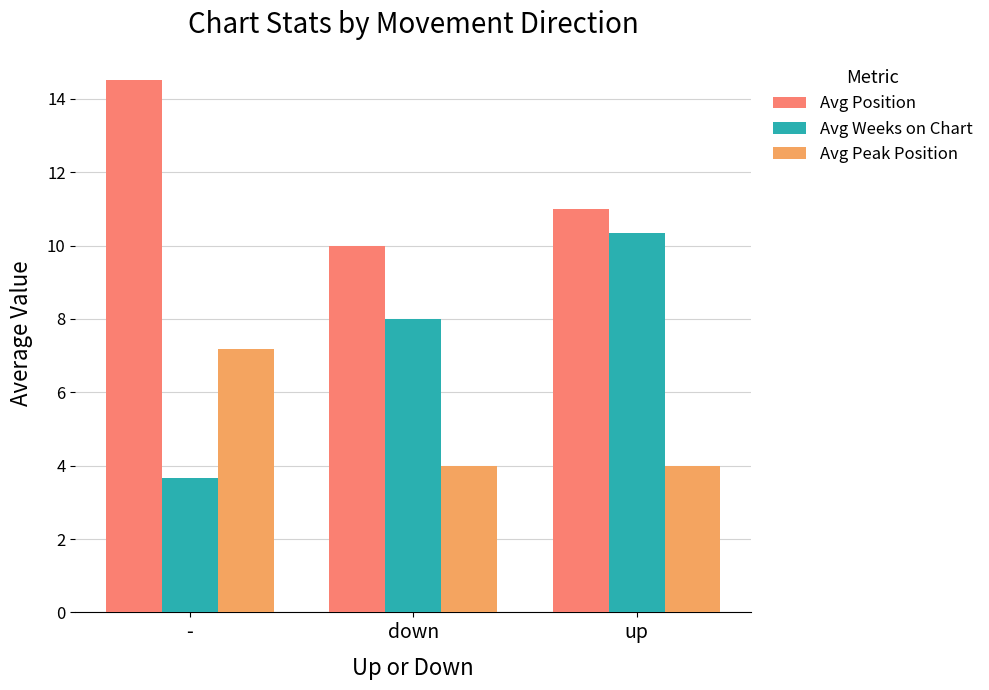

Which series has the widest spread of values?

Avg Weeks on Chart